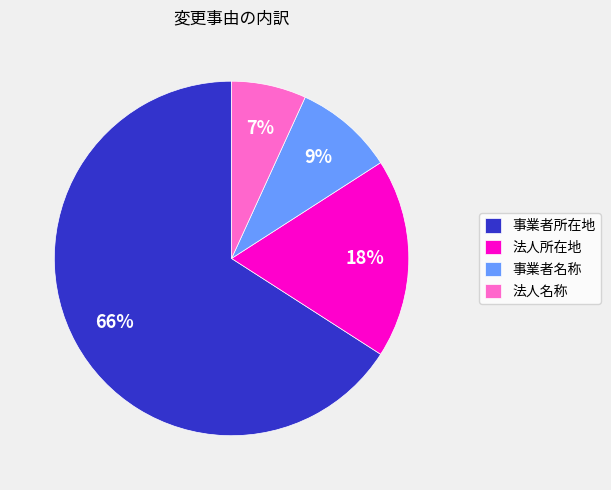

Is the sum of 事業者名称 and 事業者所在地 greater than half?

Yes